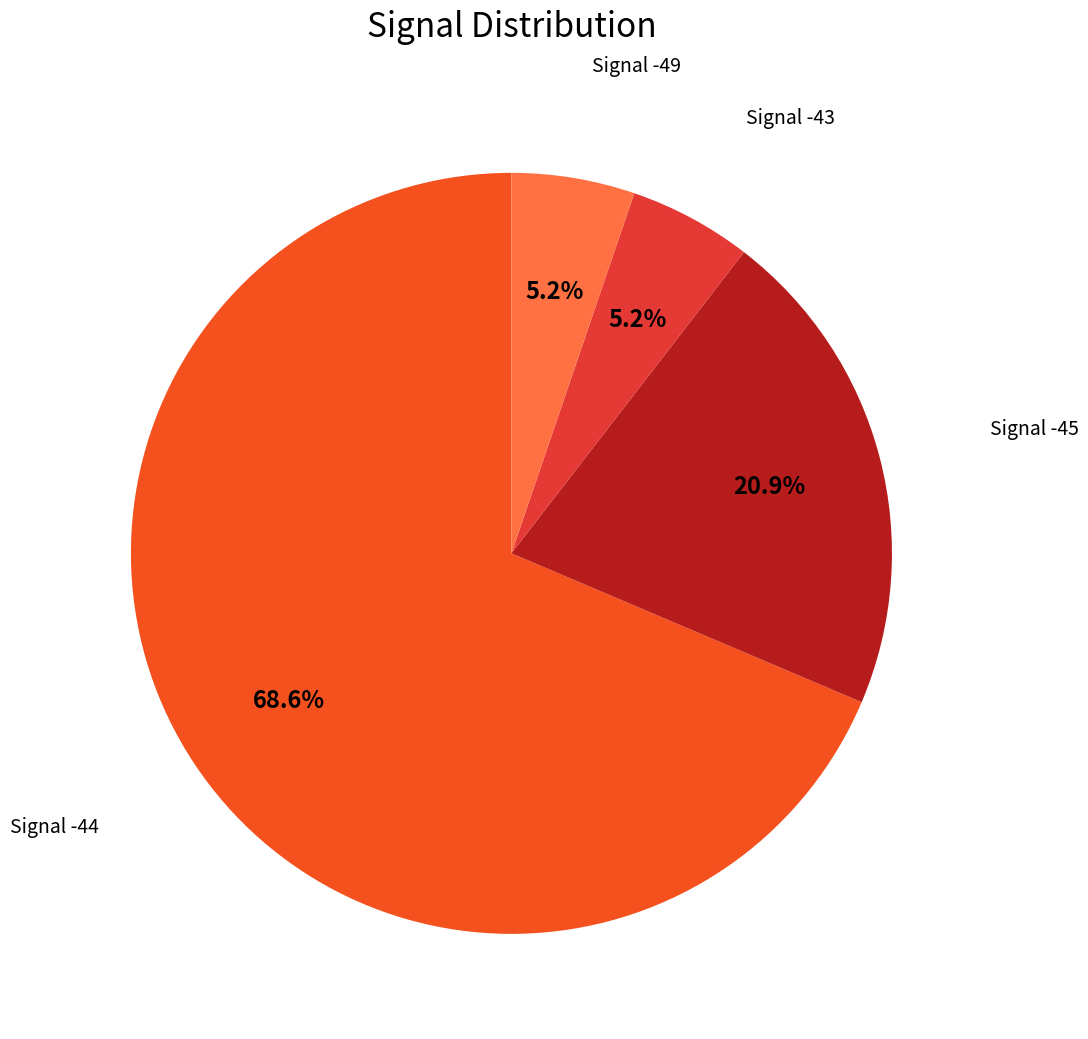

How many segments does this pie chart have?

4